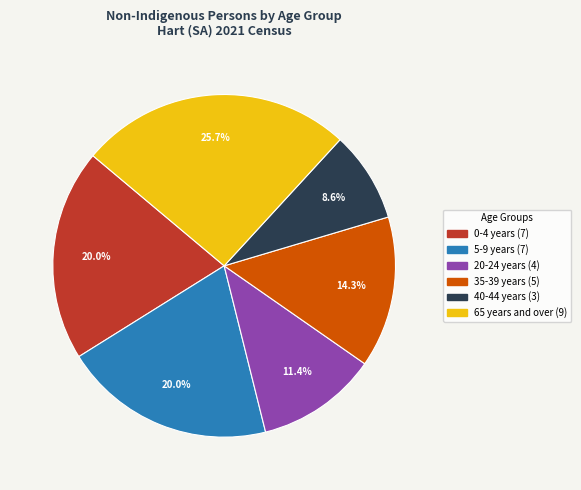

Is there a majority slice in this chart?

No